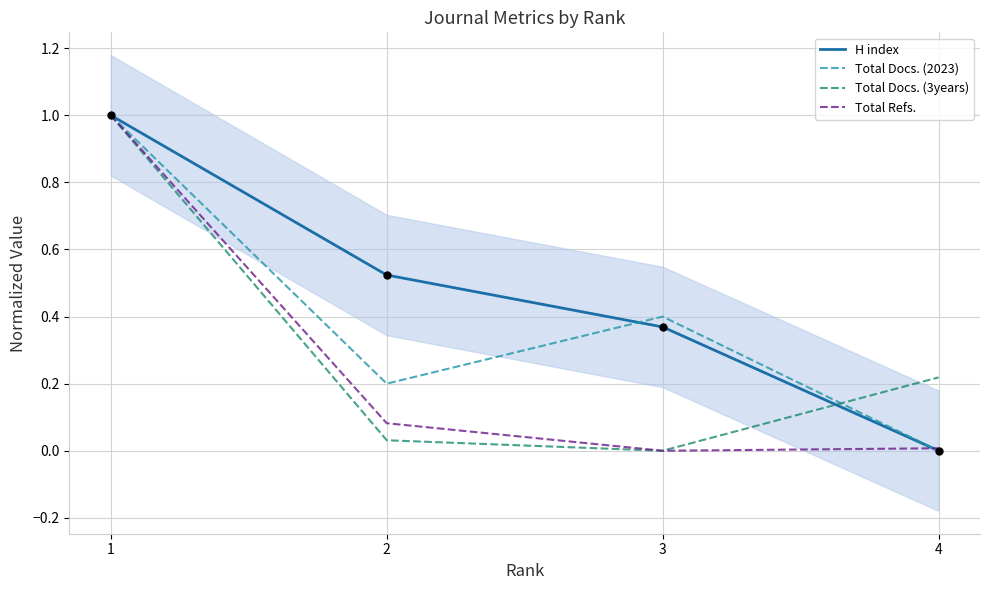

At which category is the sum across all series the highest?

1